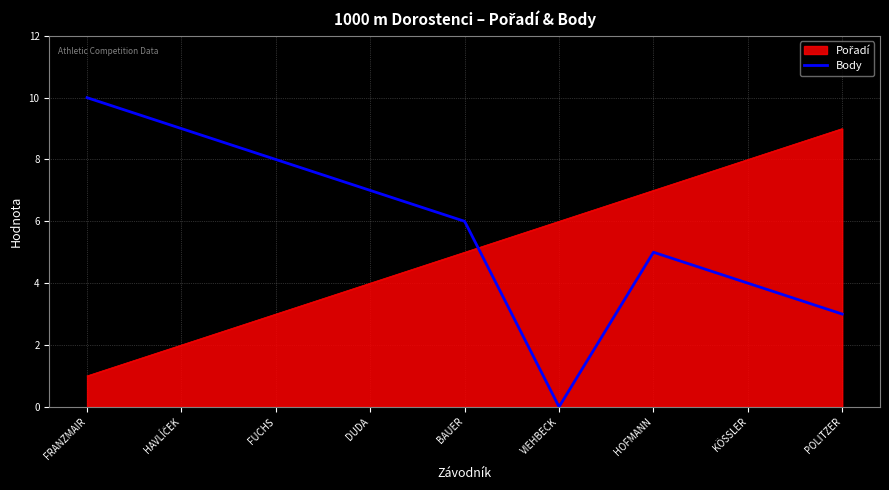

What position from the left is BAUER?

5